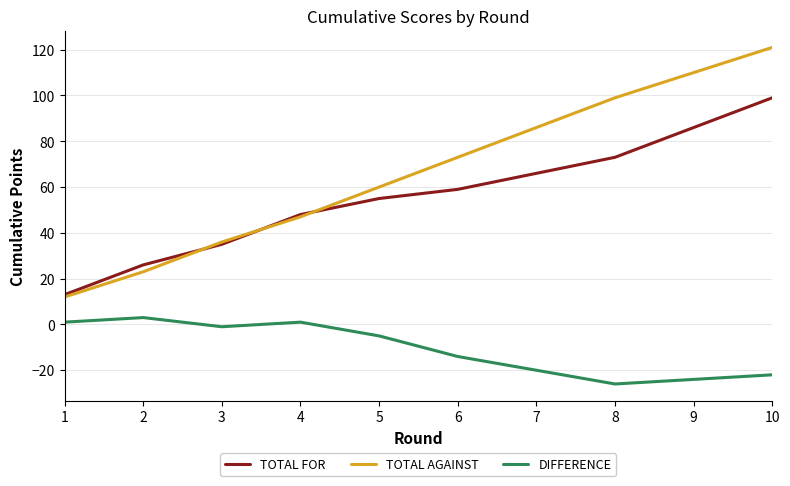

What are all the series names shown in the legend?

TOTAL FOR, TOTAL AGAINST, DIFFERENCE